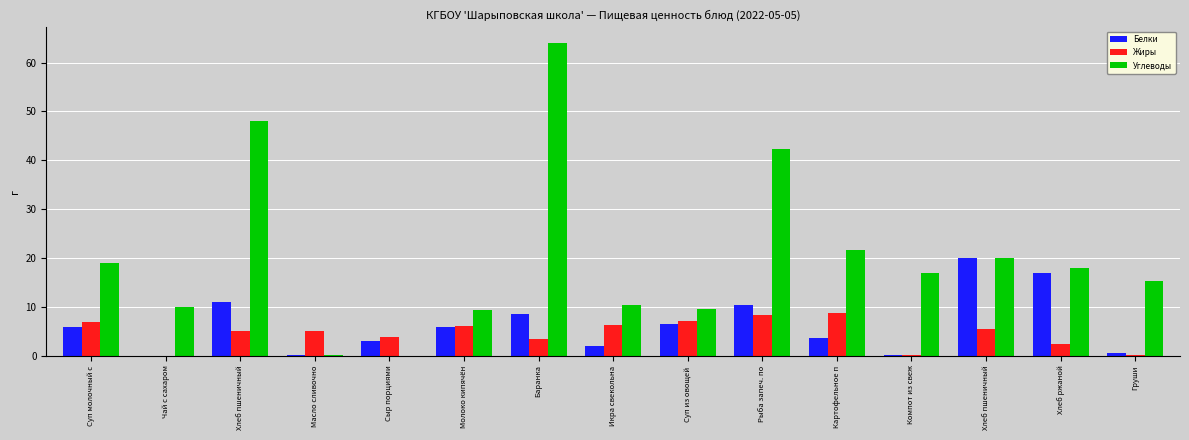

What is the total value across all series at Чай с сахаром?

10.0